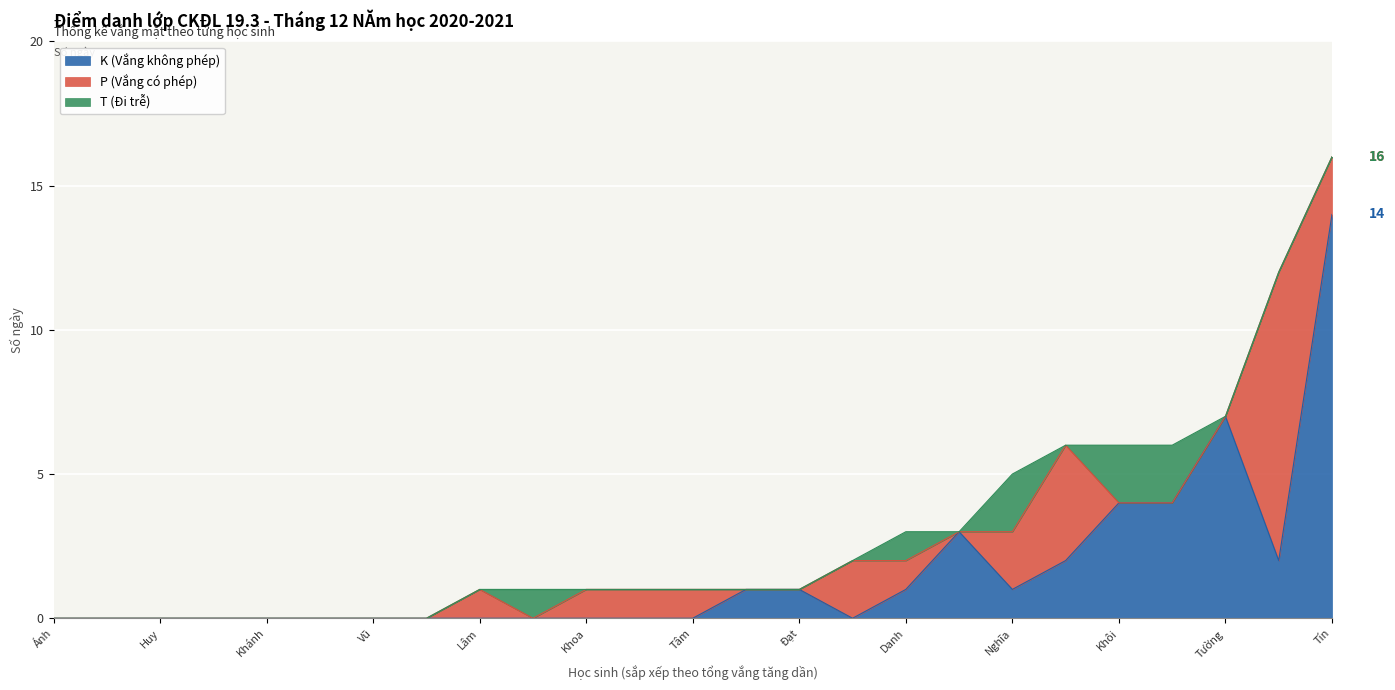

List the labels in order of P (Vắng có phép) value, smallest first.

Trần Văn Ánh, Nguyễn Văn Đạt, Vũ Chí Hiếu, Hứa Phước Hoàng, Nguyễn Ngọc Huy, Lê Văn Khánh, Nguyễn Đỗ Nguyên Khôi, Huỳnh Tấn Kiệt, Phạm Chí Linh, Nguyễn Thanh Phong, Nguyễn Trần Hoàng Quân, Lê Kim Quang, Huỳnh Anh Tuấn, Thái Phi Tường, Nguyễn Văn Trường Vũ, Ngô Chí Danh, Trần Nguyễn Đăng Khoa, Huỳnh Ngọc Lâm, Võ Thành Tâm, Nguyễn Hoàng Thiện, Dương Công Nghĩa, Nguyễn Phương Quân, Nguyễn Thanh Tín, Trần Quốc Khánh, Trần Khải Quang